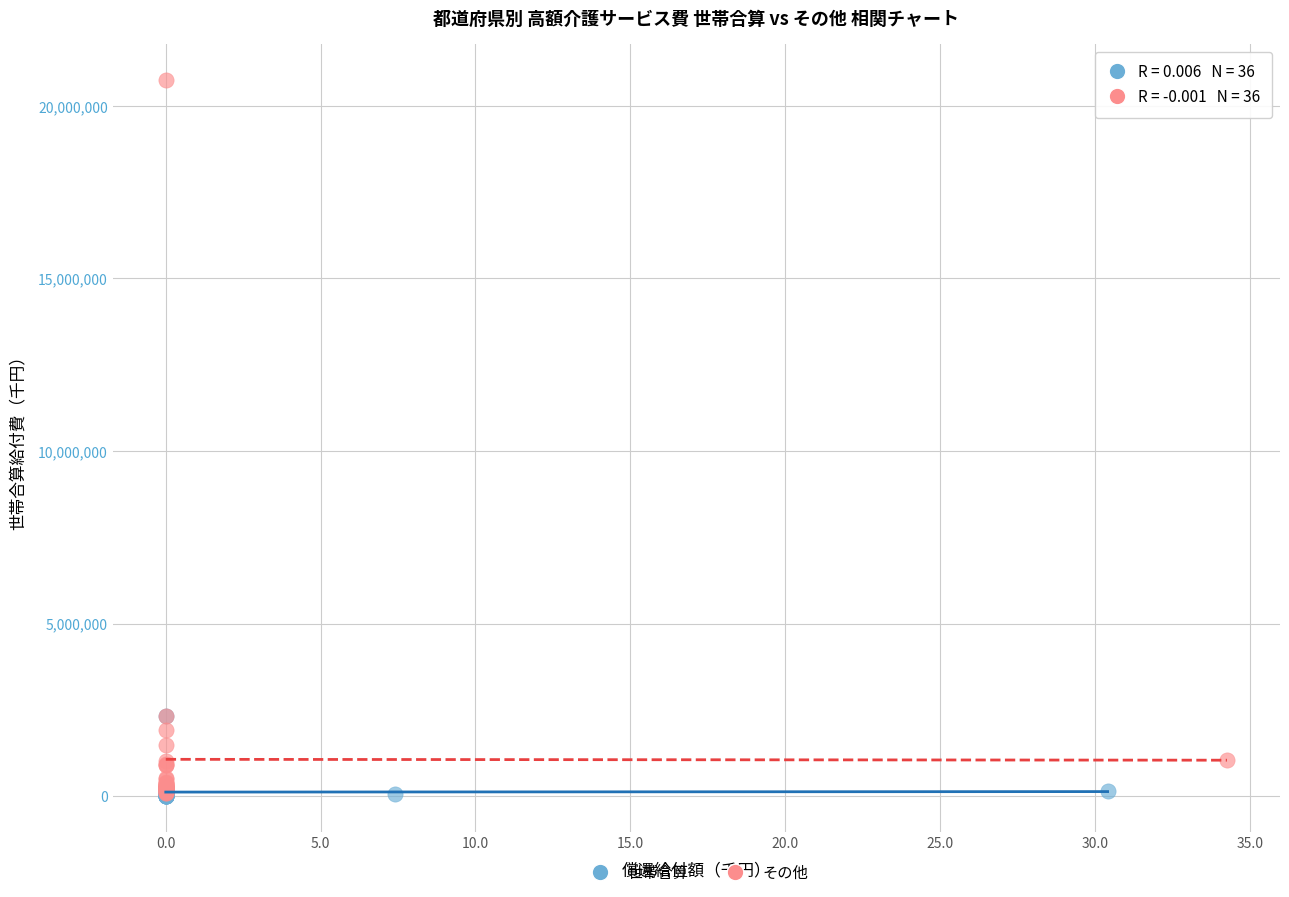

Which series has the largest Y range (max minus min)?

その他